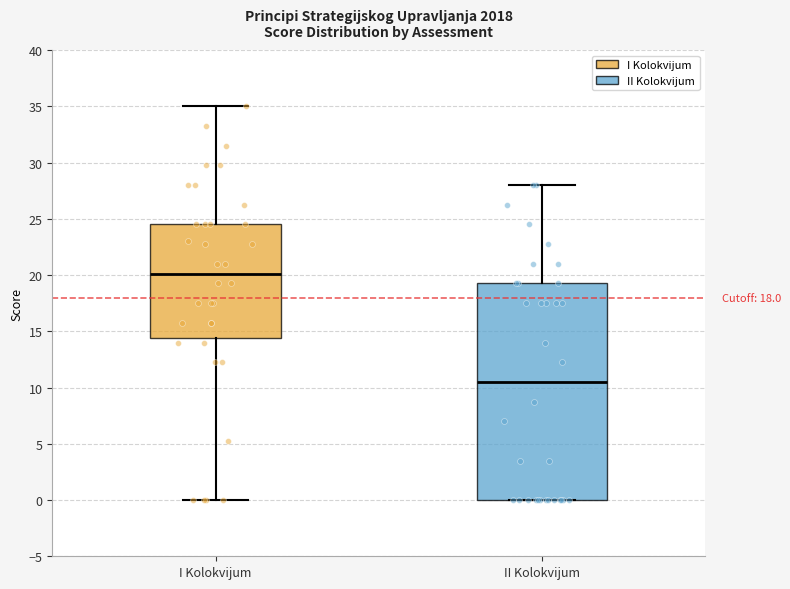

Reading left to right, read every box against the y-axis: the position of its median line, the range the box covers, and the ends of its whiskers. The values are not printed on the chart, so give them approximately, as read against the axis.

I Kolokvijum: median 20.0, box 14.5 to 24.5, whiskers 0.0 to 35.0
II Kolokvijum: median 10.5, box 0.0 to 19.5, whiskers 0.0 to 28.0